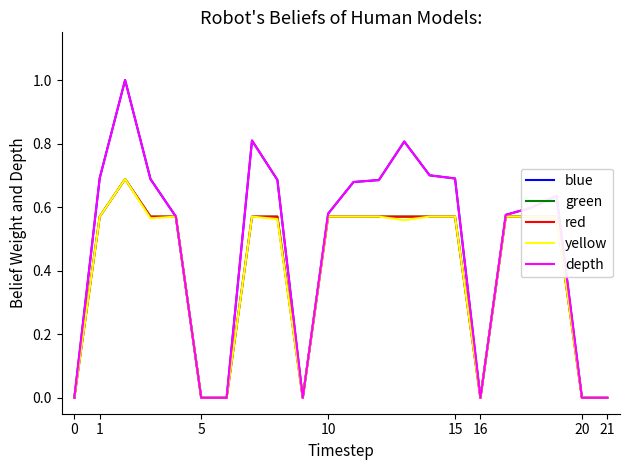

Is this an area chart (filled region under the line)?

No